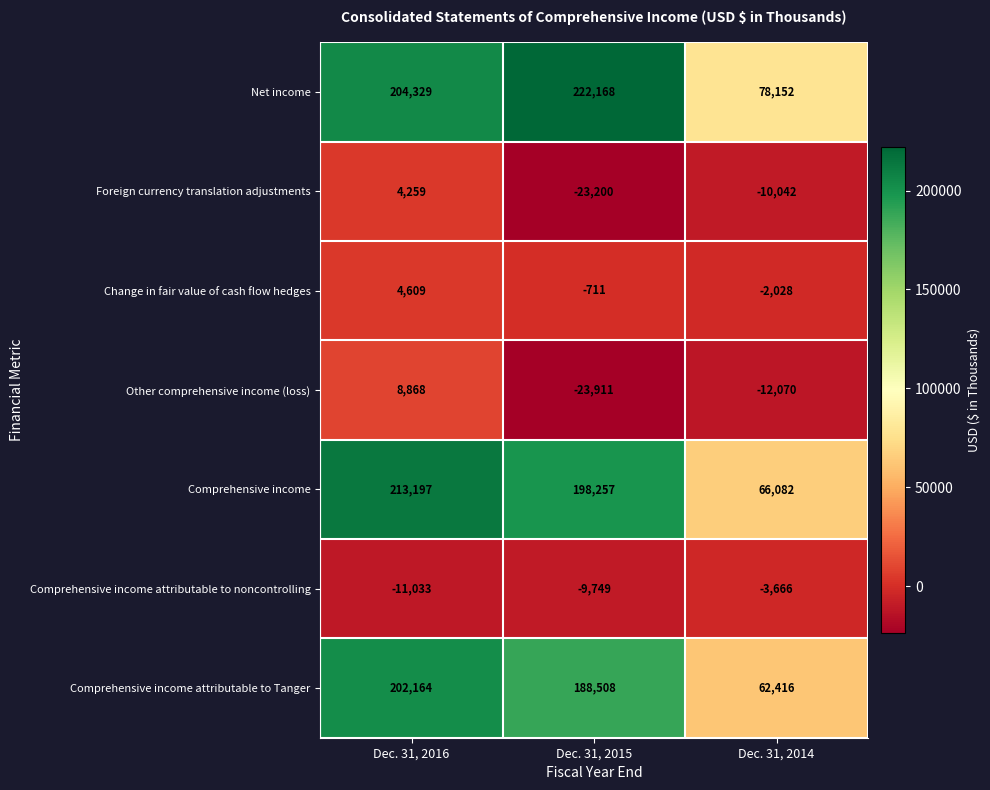

What is the approximate value of Net income at Dec. 31, 2014, to the nearest 50?

78150